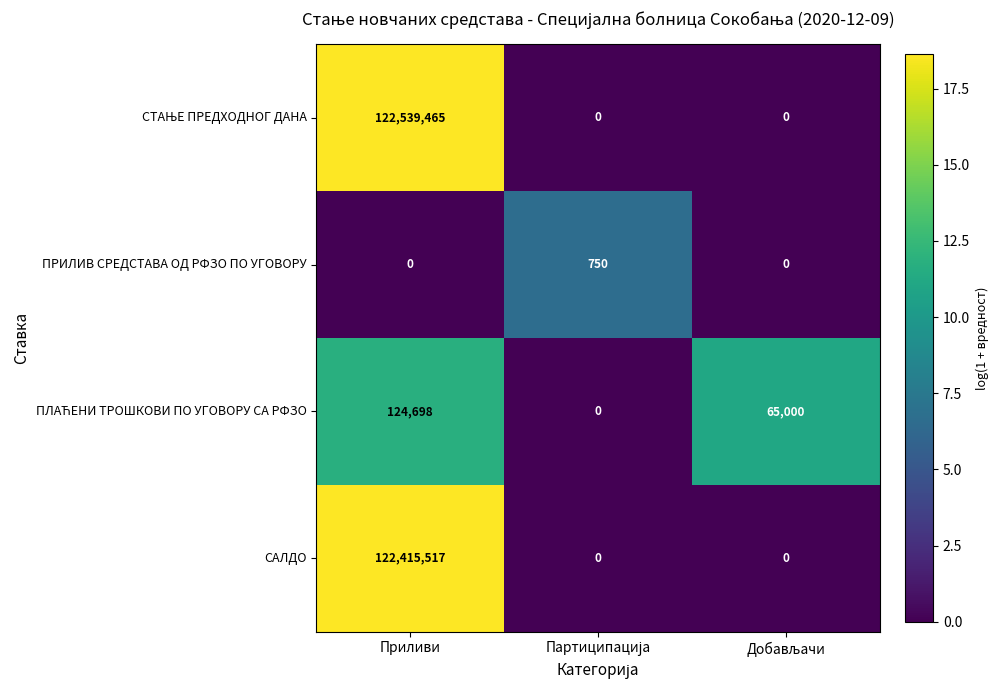

The ПРИЛИВ СРЕДСТАВА ОД РФЗО ПО УГОВОРУ series shows -240 at Приливи. True or false?

False